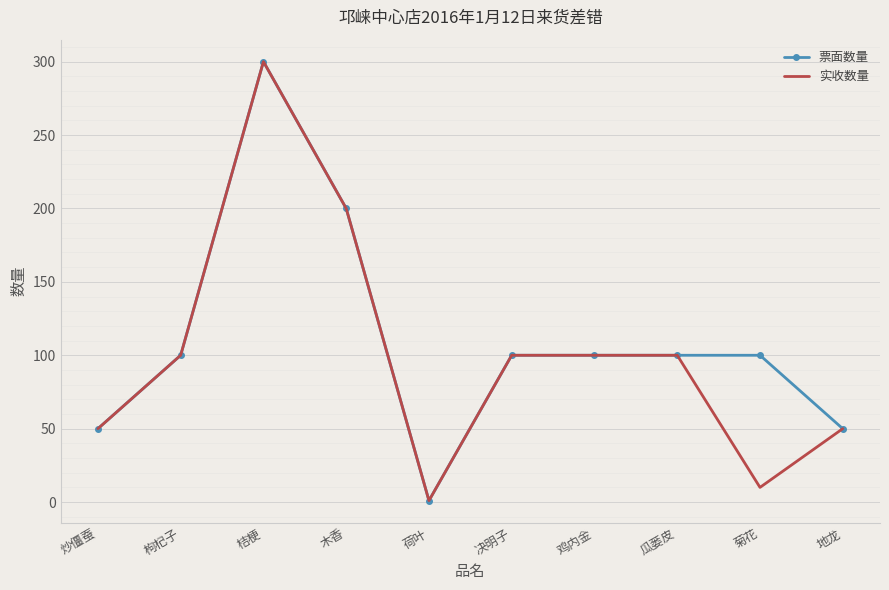

Reading left to right, what are all the values shown in this chart?

票面数量: 50	100	300	200	1	100	100	100	100	50
实收数量: 50	100	300	200	1	100	100	100	10	50